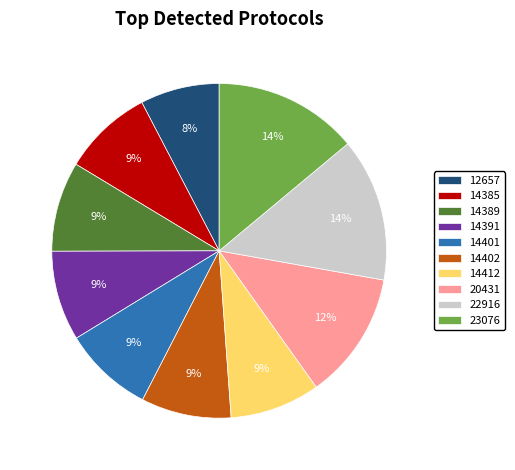

Approximately how many times larger is the value at 14402 compared to 23076?

0.6